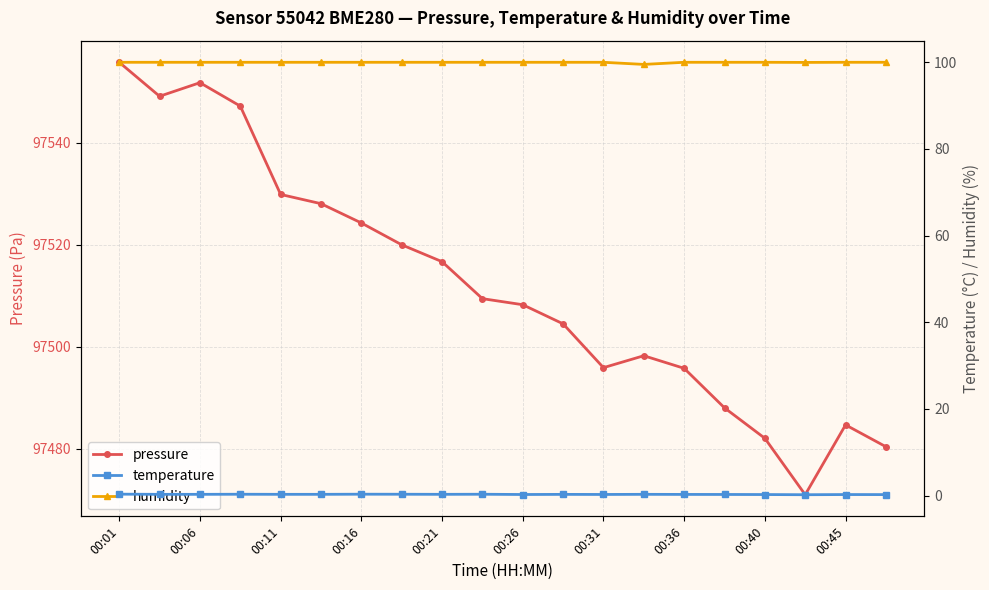

What is the average value of the humidity series?

100.0